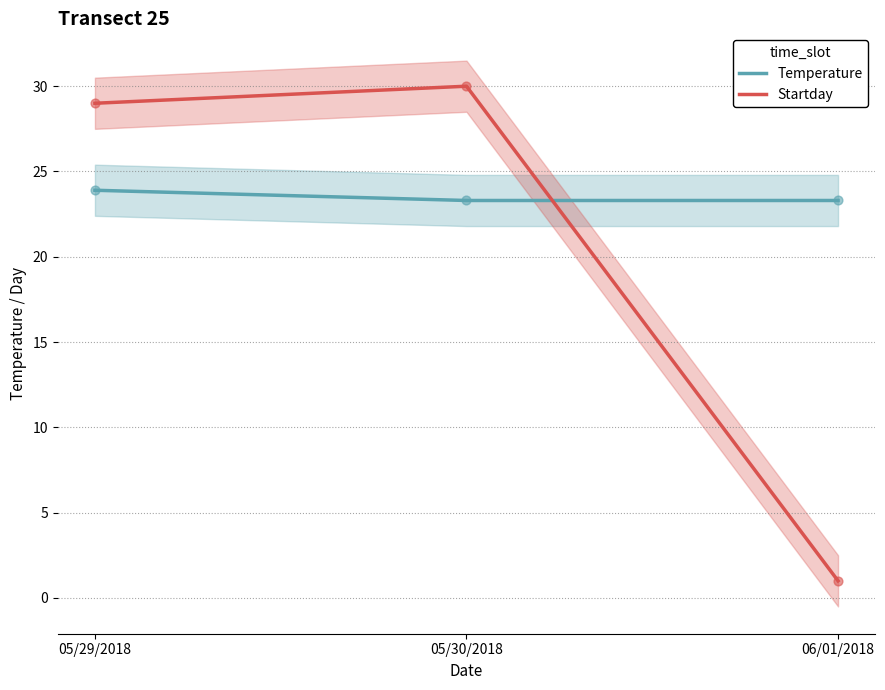

What are all the series names shown in the legend?

Temperature, Startday